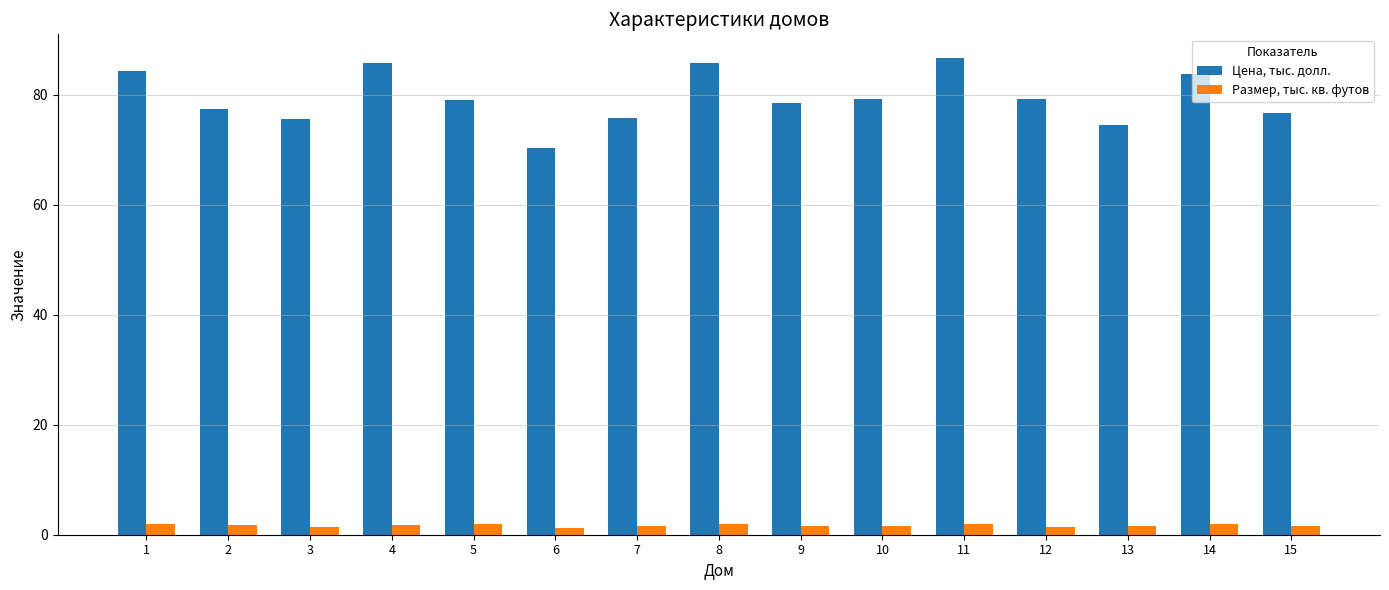

Is it true that Цена, тыс. долл. equals 125.8 at 9?

False